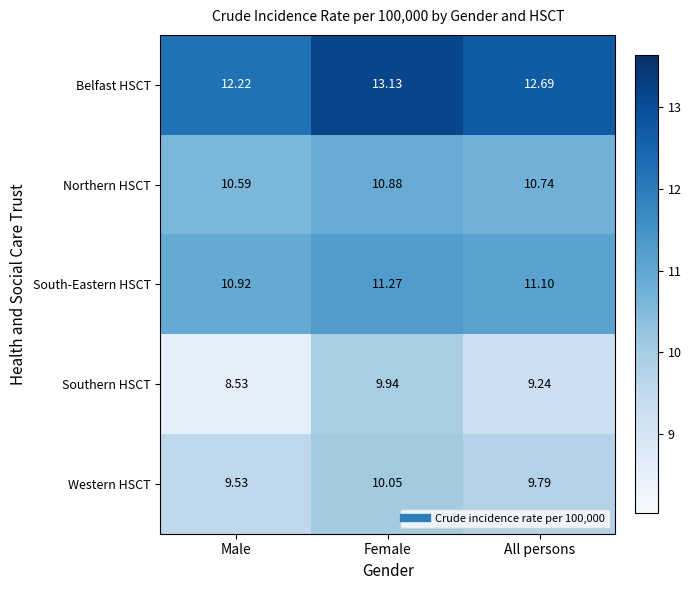

At Male, list the series in order from smallest to largest.

Southern HSCT, Western HSCT, Northern HSCT, South-Eastern HSCT, Belfast HSCT